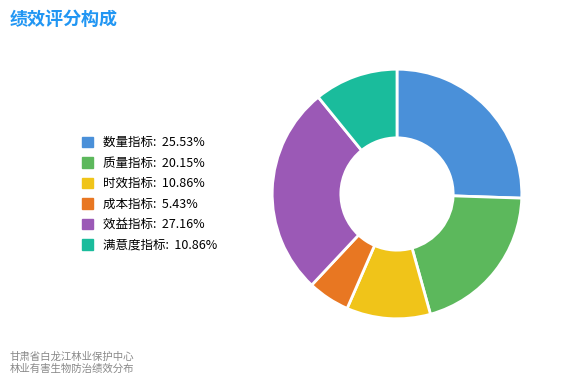

Which category has the biggest portion of the pie?

效益指标